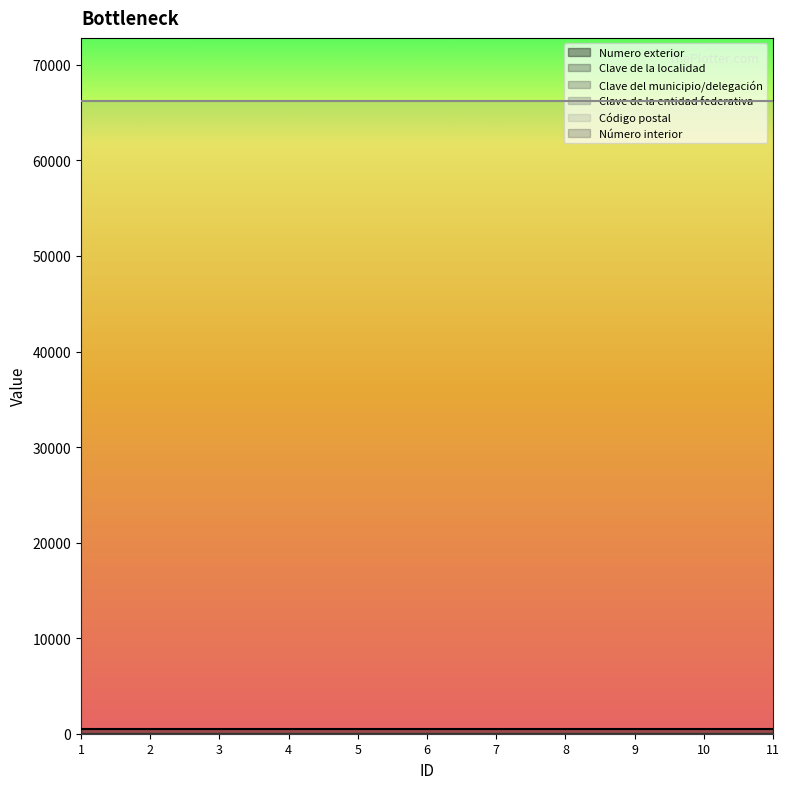

Reading left to right, list all the values displayed in this chart.

Numero exterior: 1=507	2=507	3=507	4=507	5=507	6=507	7=507	8=507	9=507	10=507	11=507
Clave de la localidad: 1=1	2=1	3=1	4=1	5=1	6=1	7=1	8=1	9=1	10=1	11=1
Clave del municipio/delegación: 1=19	2=19	3=19	4=19	5=19	6=19	7=19	8=19	9=19	10=19	11=19
Clave de la entidad federativa: 1=19	2=19	3=19	4=19	5=19	6=19	7=19	8=19	9=19	10=19	11=19
Código postal: 1=66200	2=66200	3=66200	4=66200	5=66200	6=66200	7=66200	8=66200	9=66200	10=66200	11=66200
Número interior: 1=0	2=0	3=0	4=0	5=0	6=0	7=0	8=0	9=0	10=0	11=0